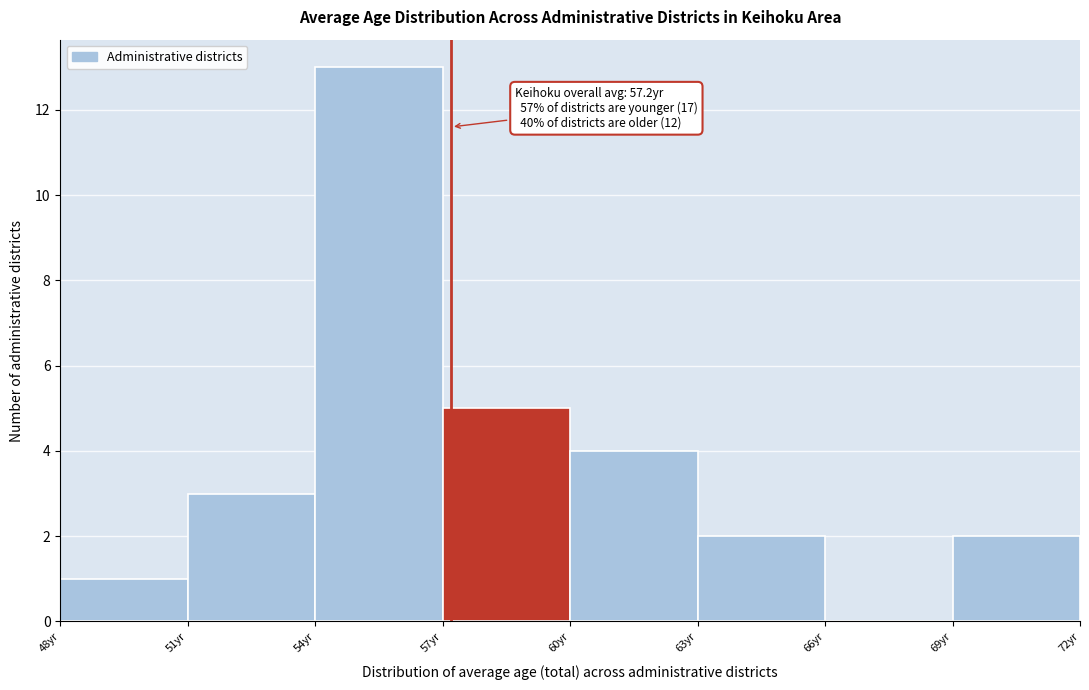

Over which range of the x-axis is the bar tallest?

54 to 57